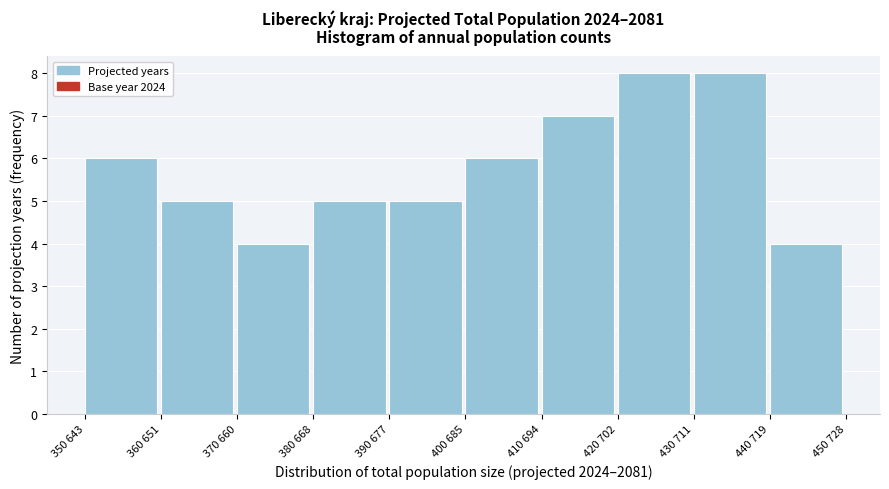

Reading left to right, extract all data points from this chart.

6	5	4	5	5	6	7	8	8	4